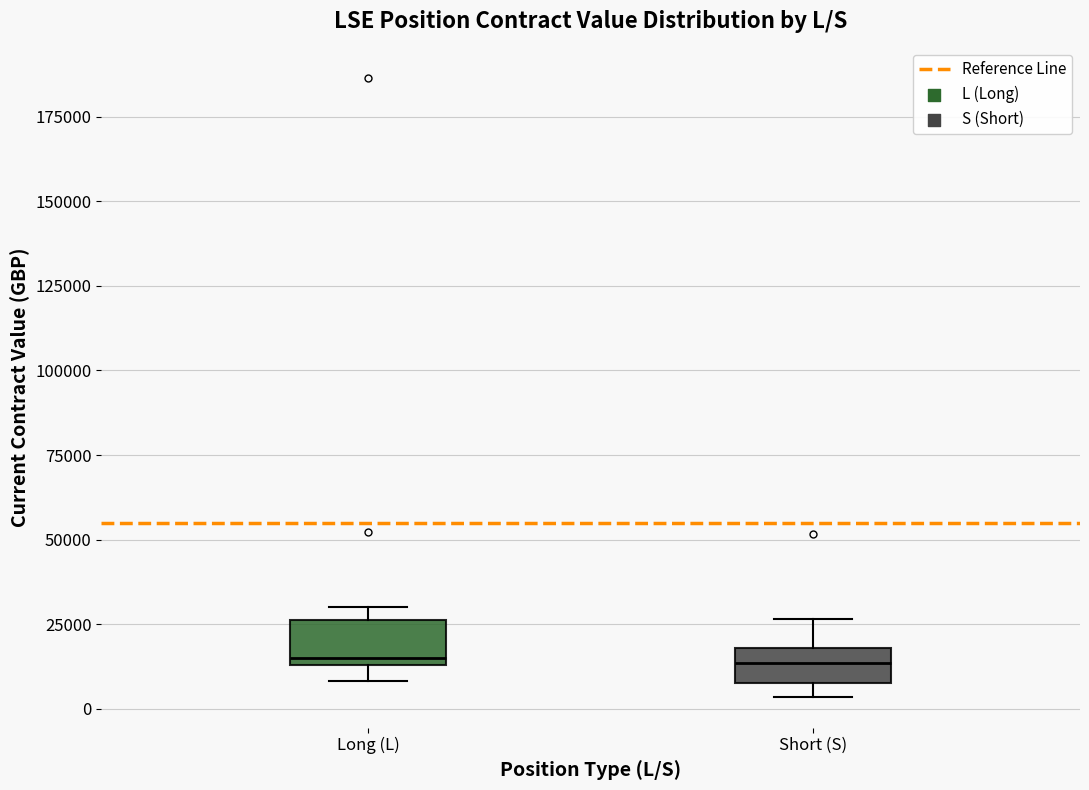

Where is the lower edge of the box for Long (L) on the y-axis? The values are not printed on the chart, so give them approximately, as read against the axis.

15000